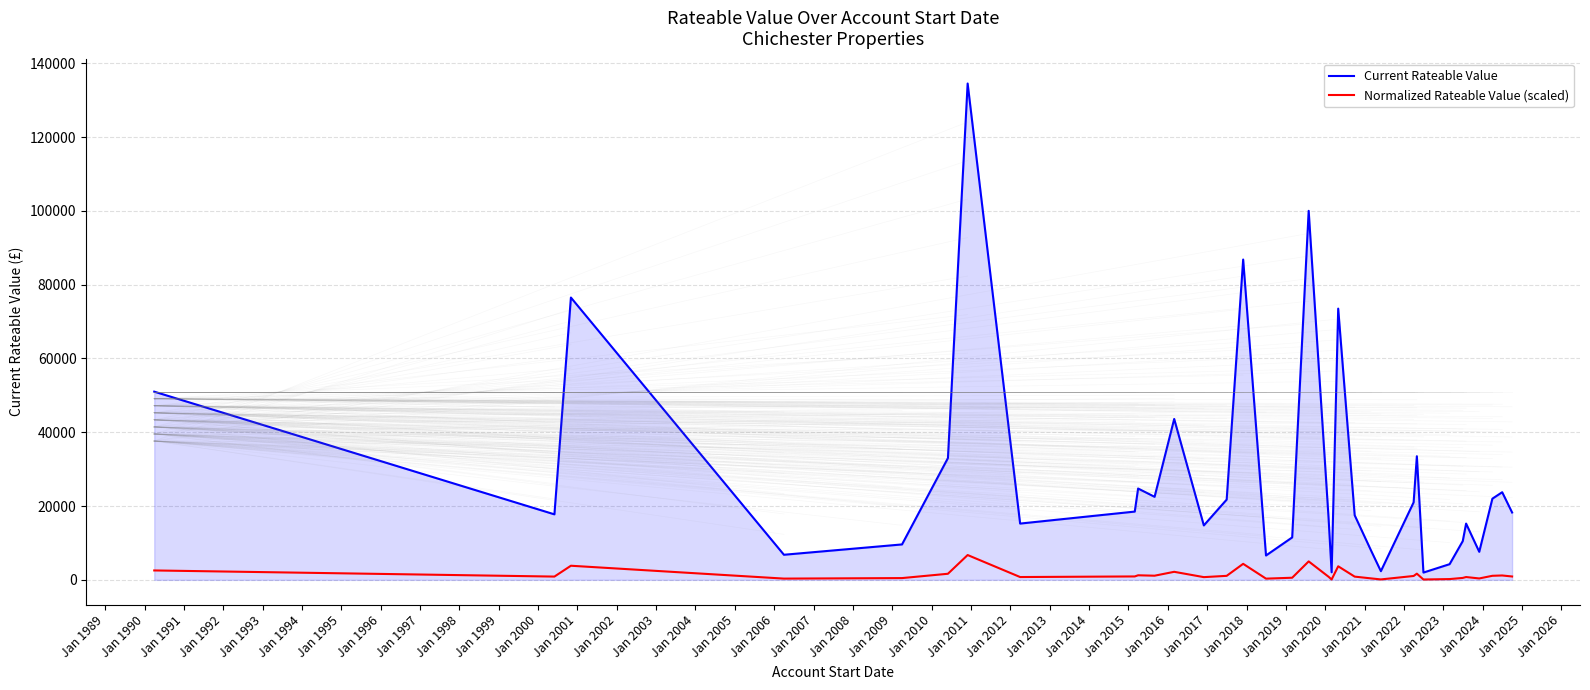

Which series has the largest total across all categories?

Current Rateable Value